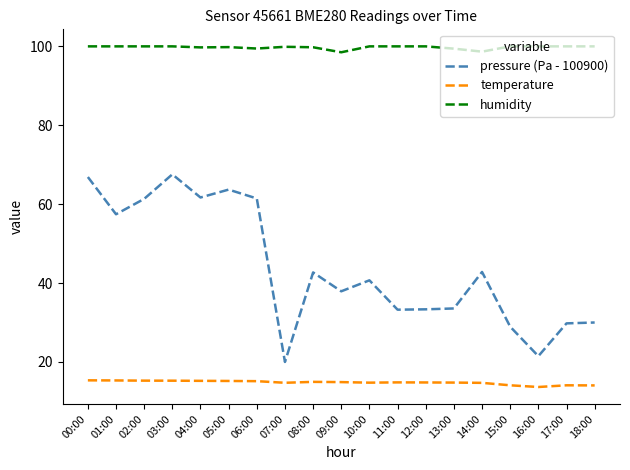

What are all the series names shown in the legend?

pressure (Pa - 100900), temperature, humidity